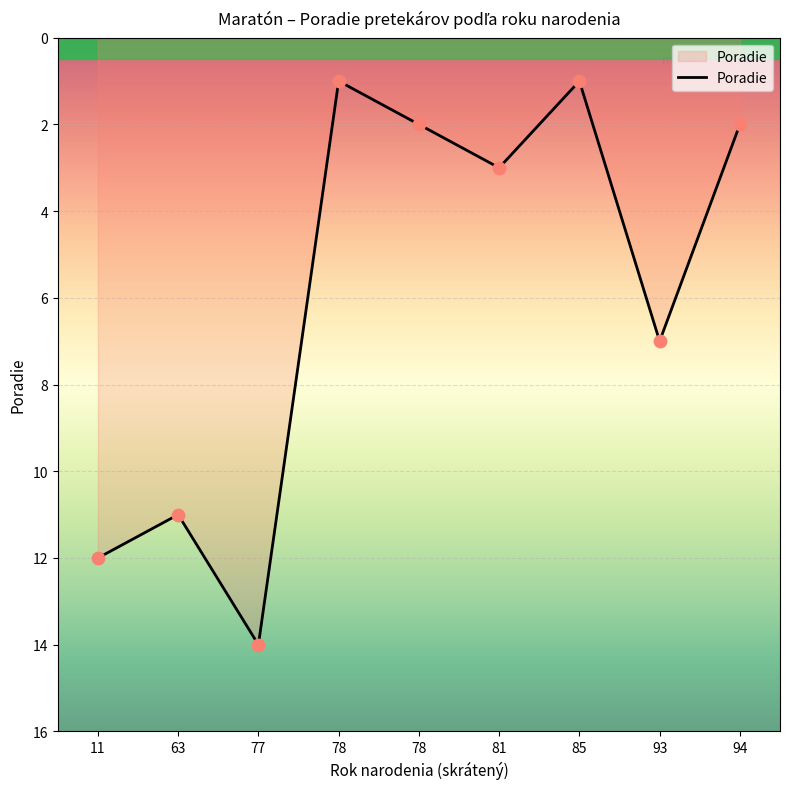

What is the change in value from 78 to 81?

+2